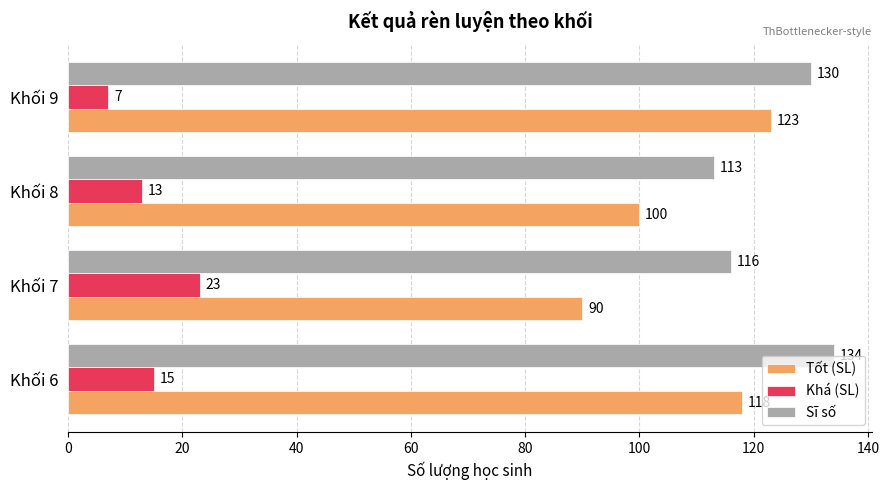

What are all the series names shown in the legend?

Tốt (SL), Khá (SL), Sĩ số